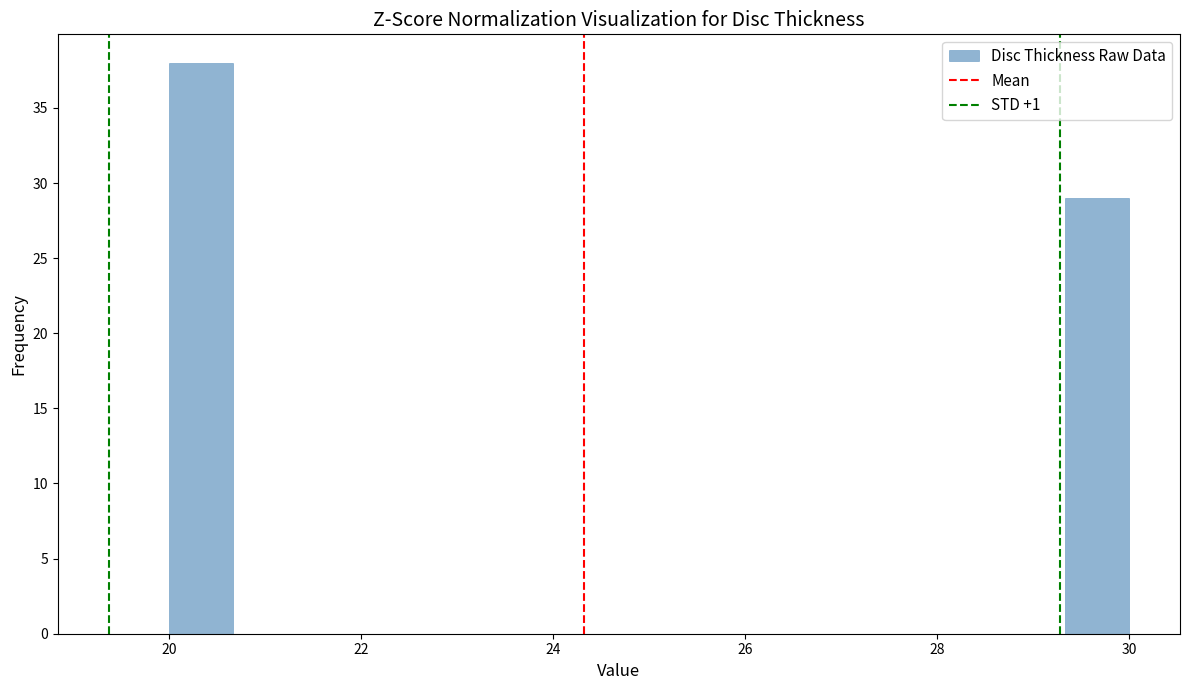

Around what value on the x-axis is the tallest bar? Give the approximate position of its centre, as read against the axis.

20.4